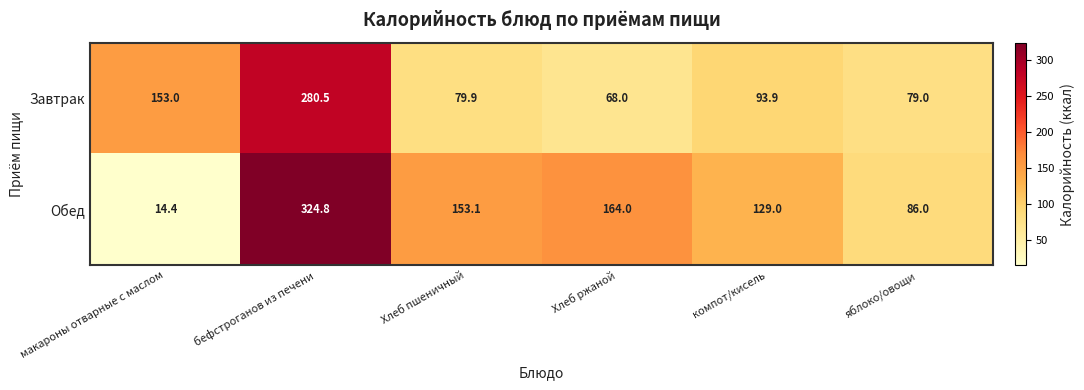

How many data points does each series have?

6